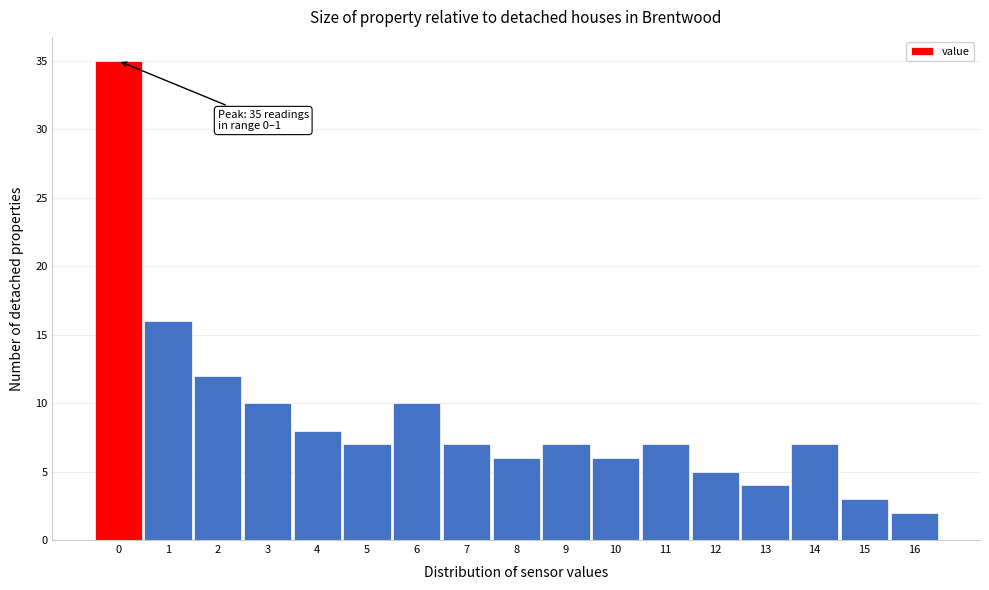

Reading left to right, extract all data points from this chart.

0=35	1=16	2=12	3=10	4=8	5=7	6=10	7=7	8=6	9=7	10=6	11=7	12=5	13=4	14=7	15=3	16=2